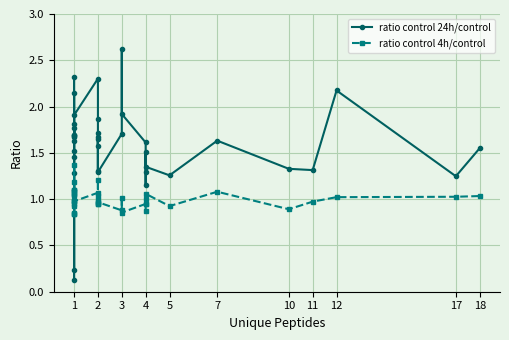

At which label does ratio control 24h/control first exceed 1?

1